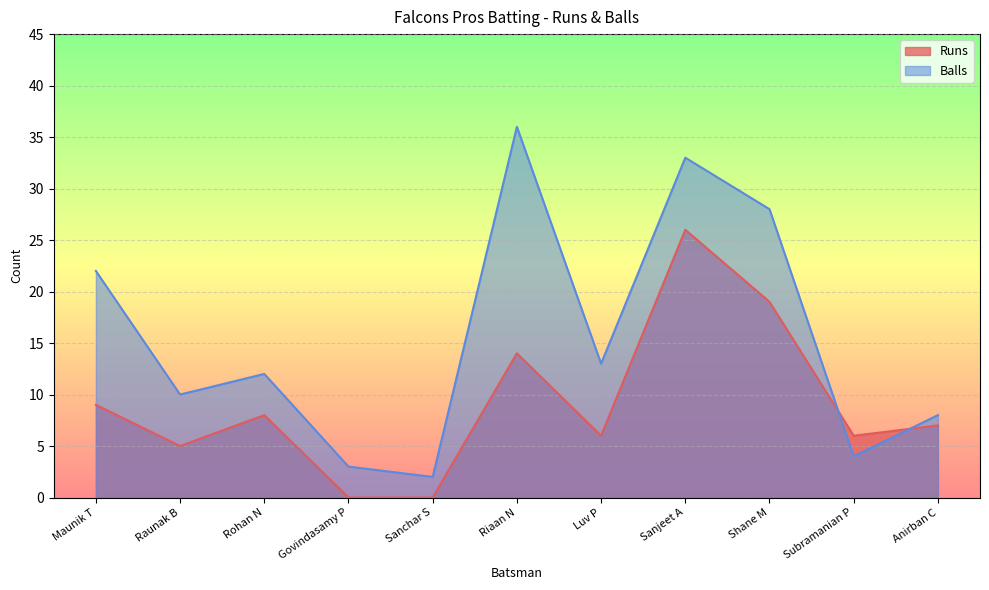

What is the value of the Balls point at the 10th from the left?

4